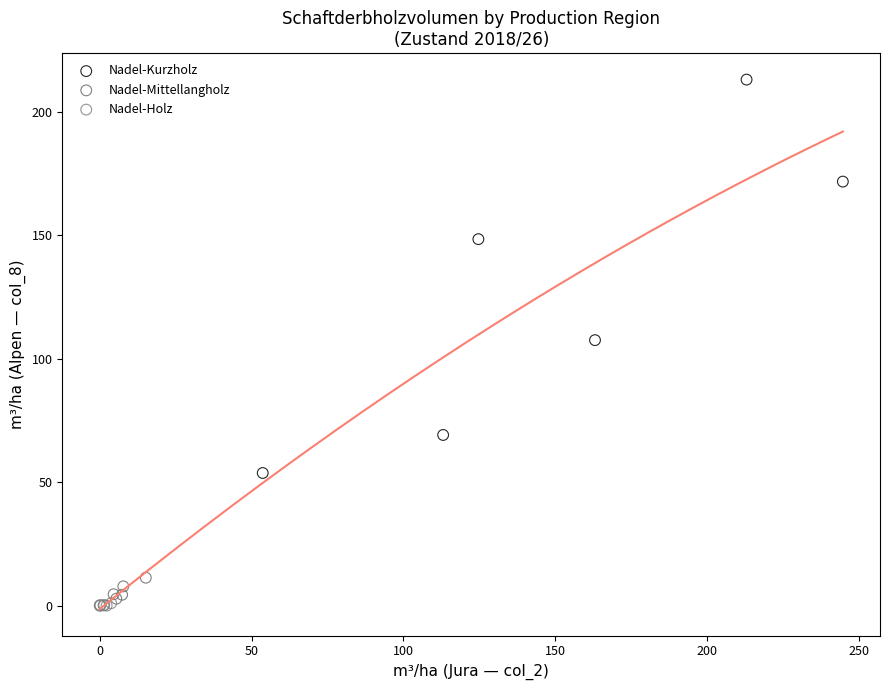

Which series reaches the maximum Y coordinate?

Nadel-Kurzholz